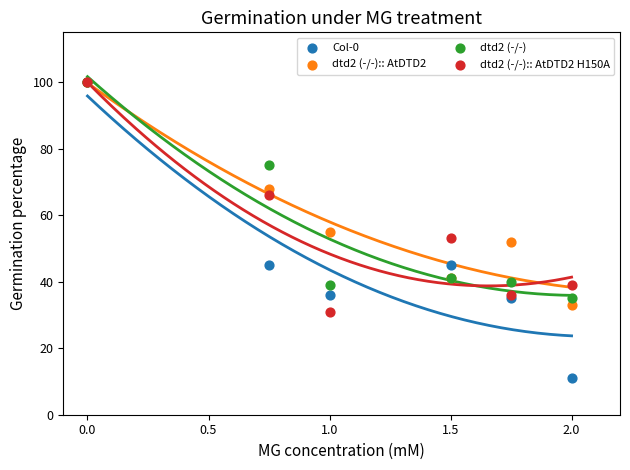

What are all the series names shown in the legend?

Col-0, dtd2 (-/-):: AtDTD2, dtd2 (-/-), dtd2 (-/-):: AtDTD2 H150A